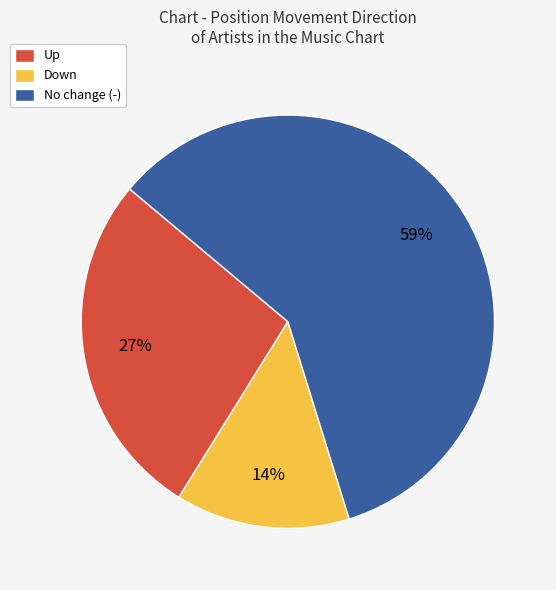

What percentage is the No change (-) slice, to the nearest percent?

59%